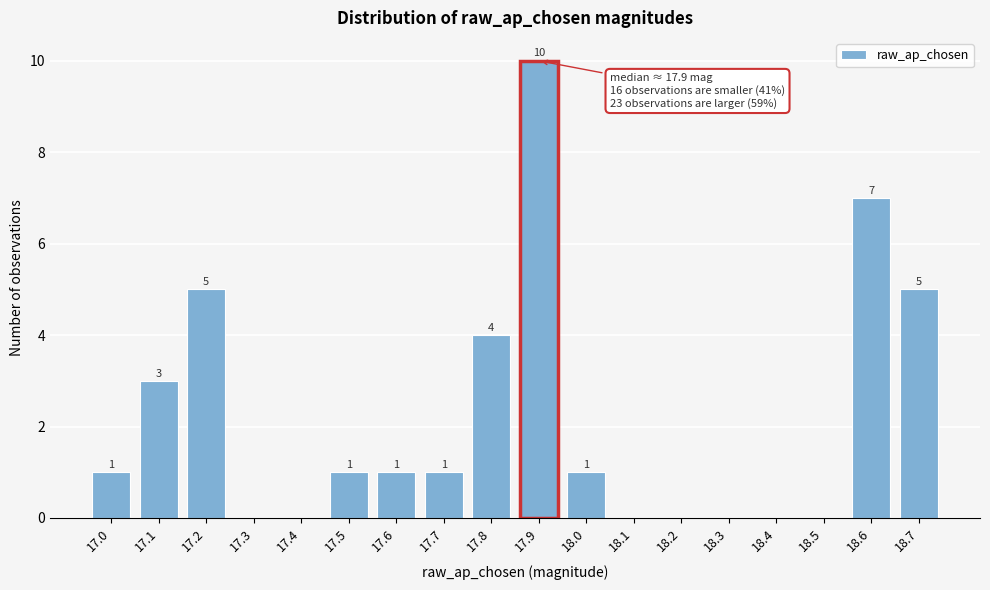

Reading left to right, extract all data points from this chart.

17.0=1	17.1=3	17.2=5	17.3=0	17.4=0	17.5=1	17.6=1	17.7=1	17.8=4	17.9=10	18.0=1	18.1=0	18.2=0	18.3=0	18.4=0	18.5=0	18.6=7	18.7=5